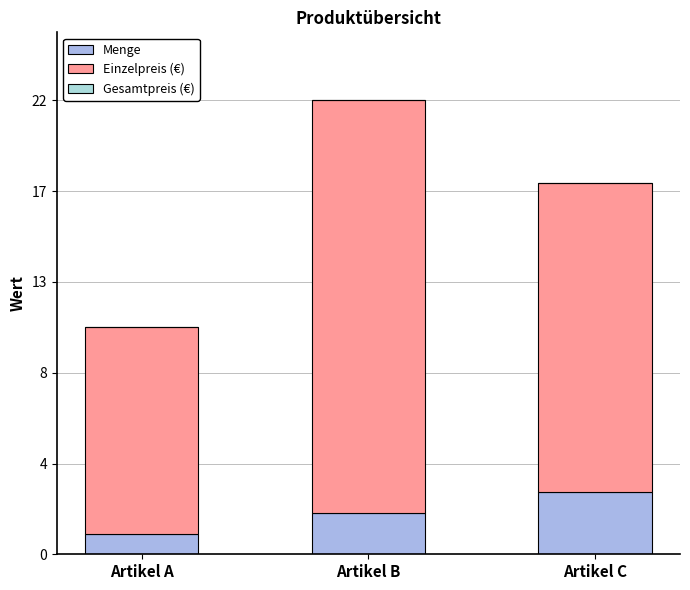

What is the value of the Menge bar at the 1st from the left?

1